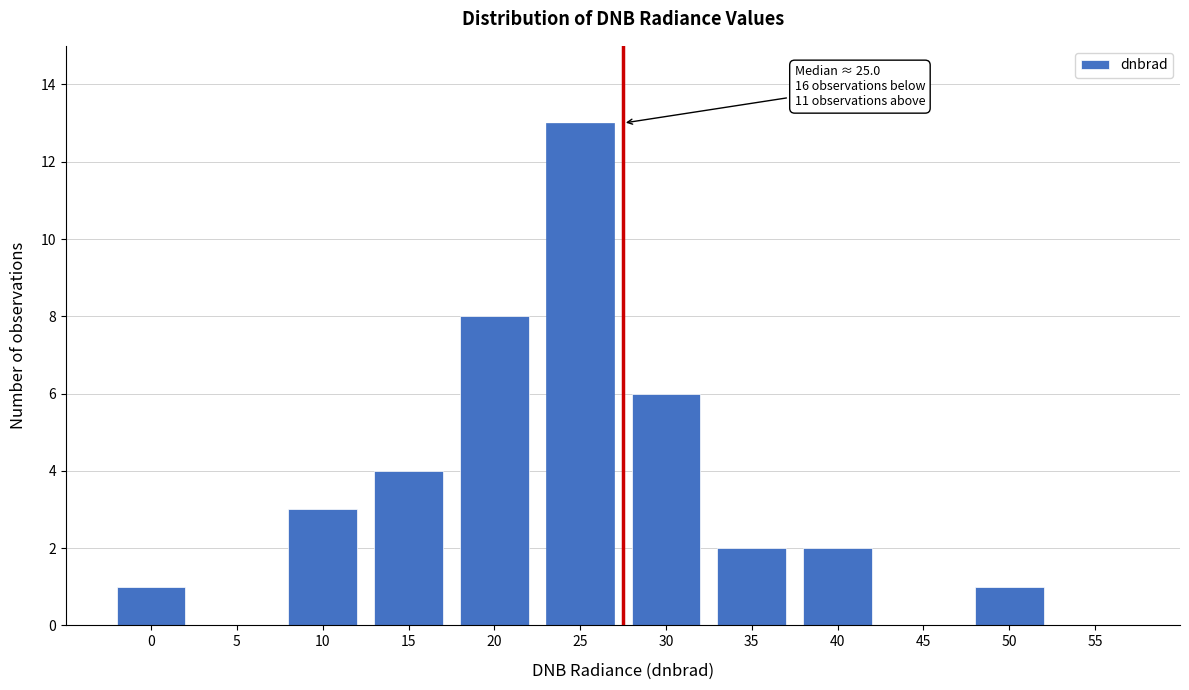

Reading left to right, list all the values displayed in this chart.

0=1	5=0	10=3	15=4	20=8	25=13	30=6	35=2	40=2	45=0	50=1	55=0